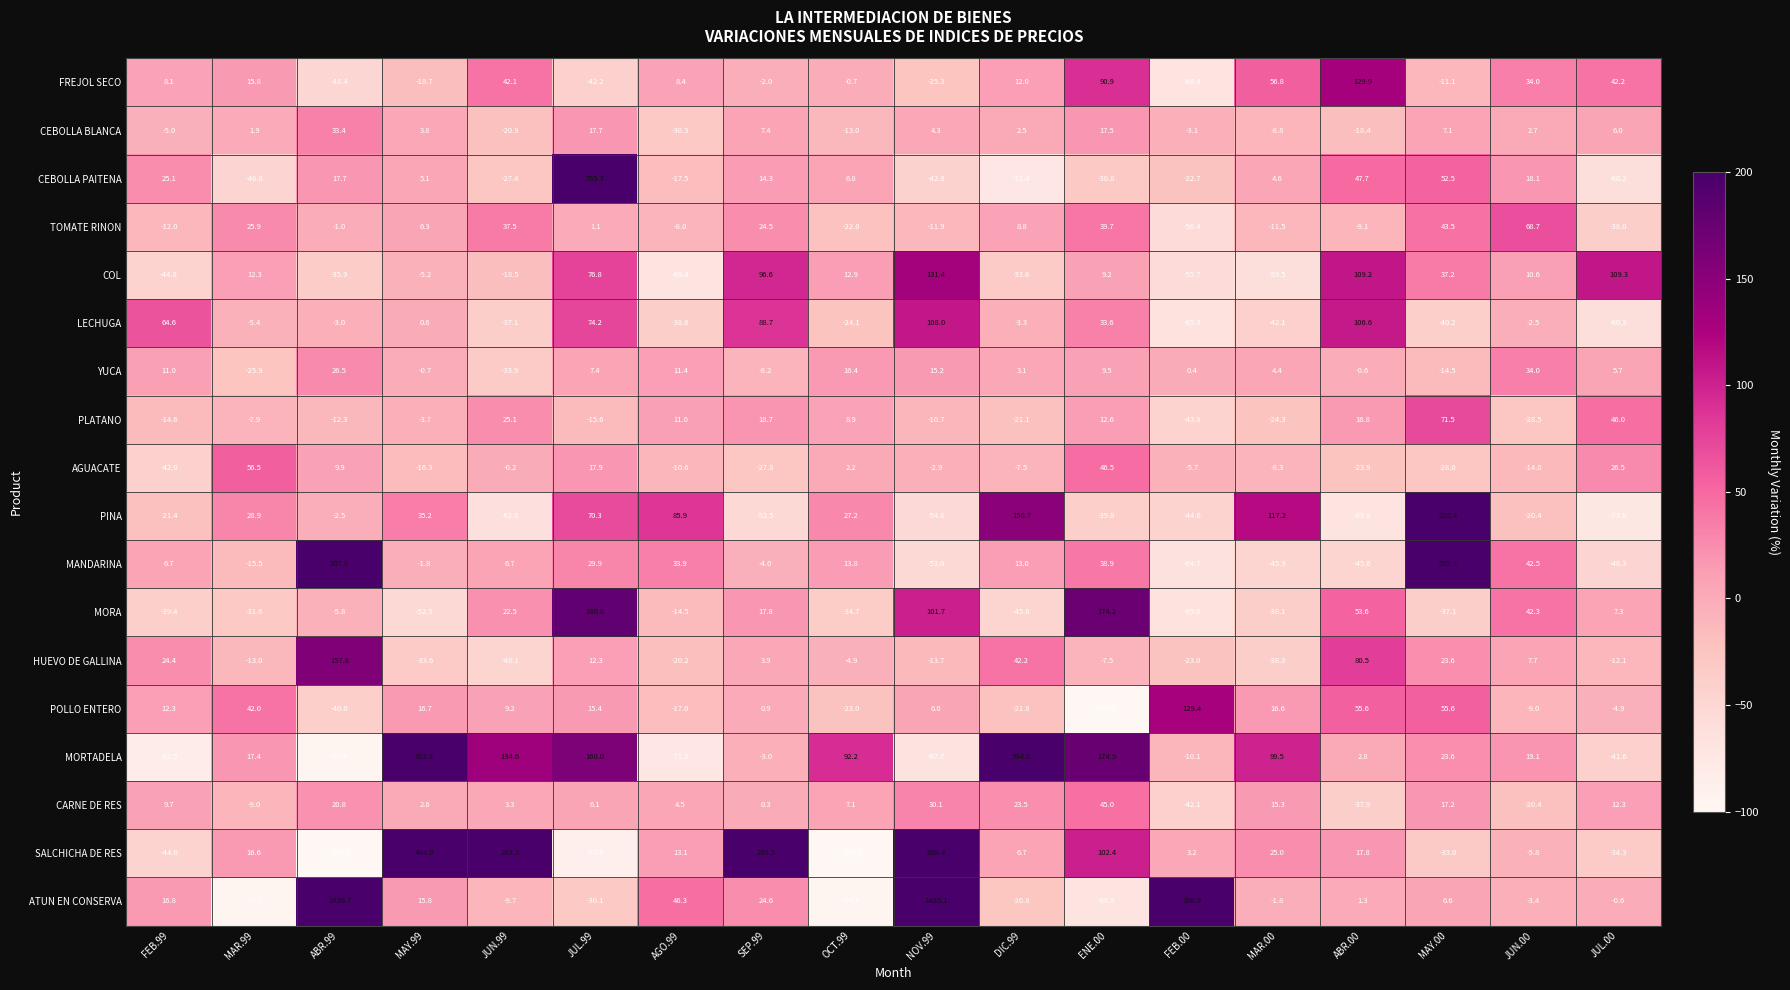

How many values in COL are above zero?

10